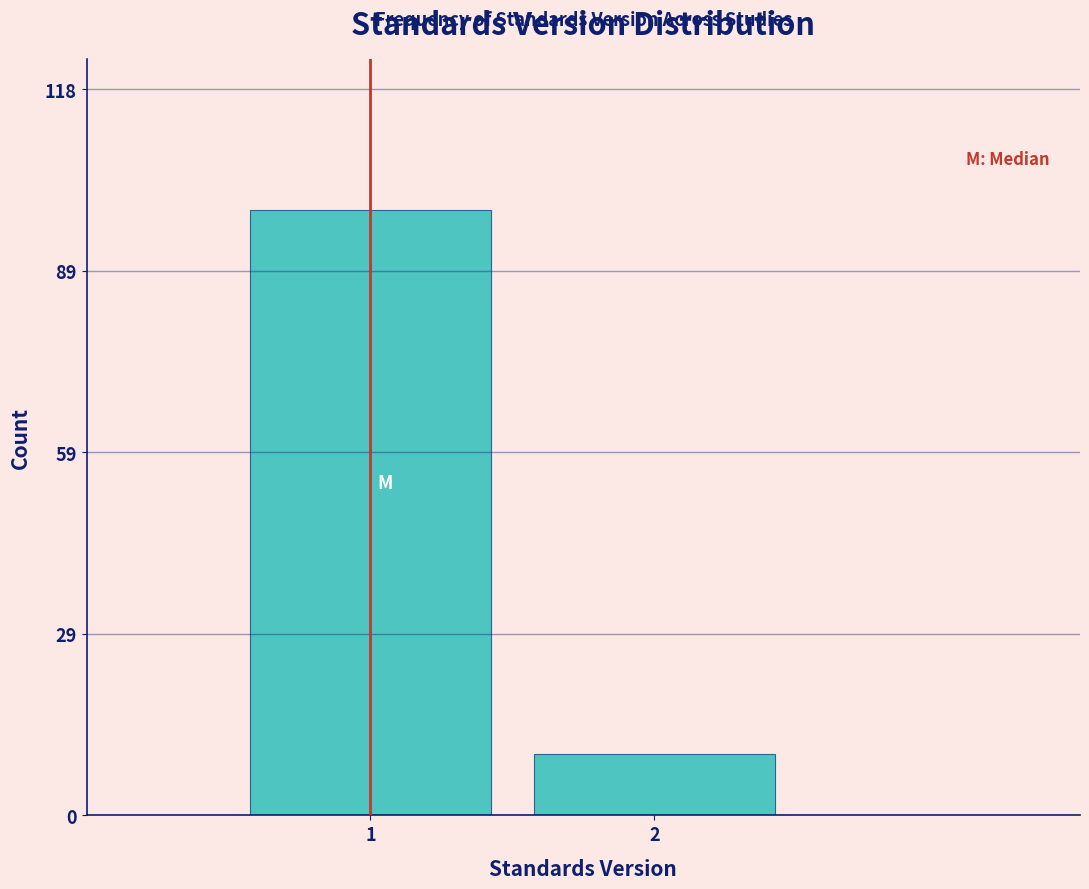

Reading right to left, list all the values displayed in this chart.

2=10	1=99